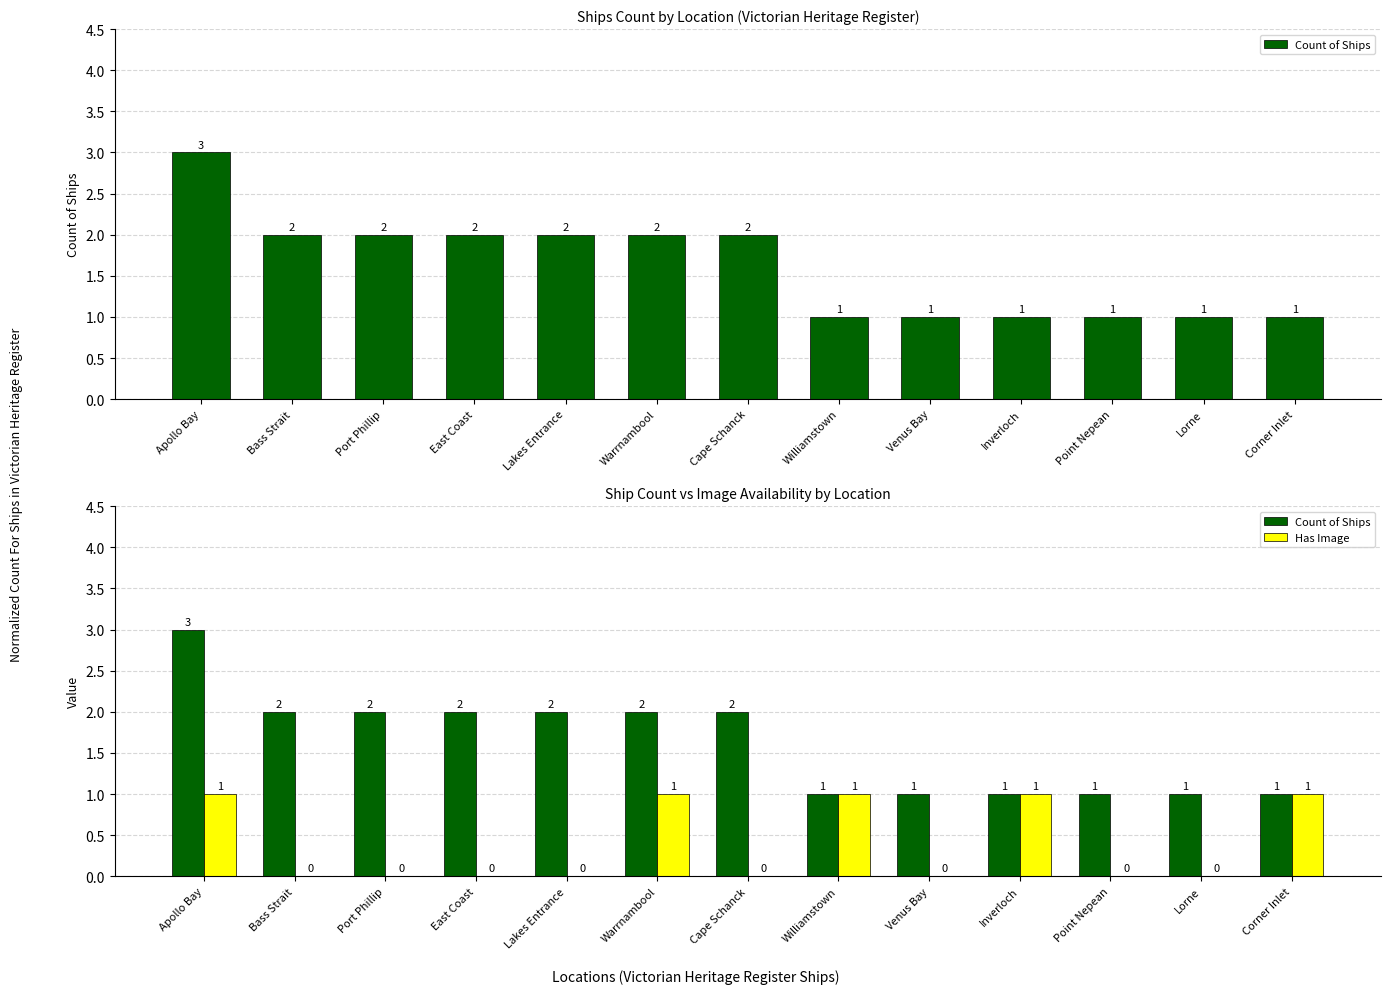

Which series changed the most between Bass Strait and Lorne?

Count of Ships